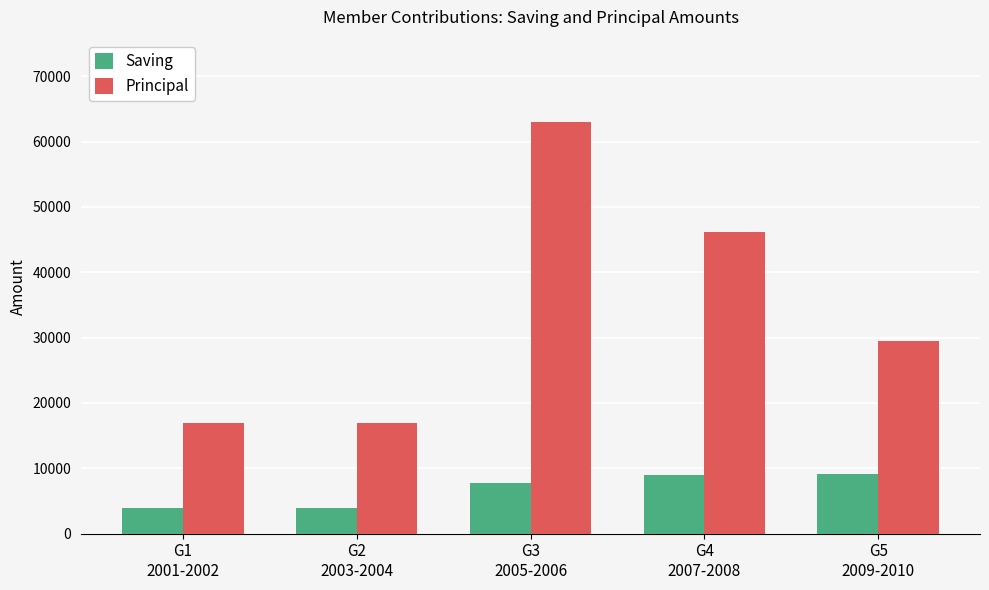

List the series in order of their overall mean, lowest first.

Saving, Principal